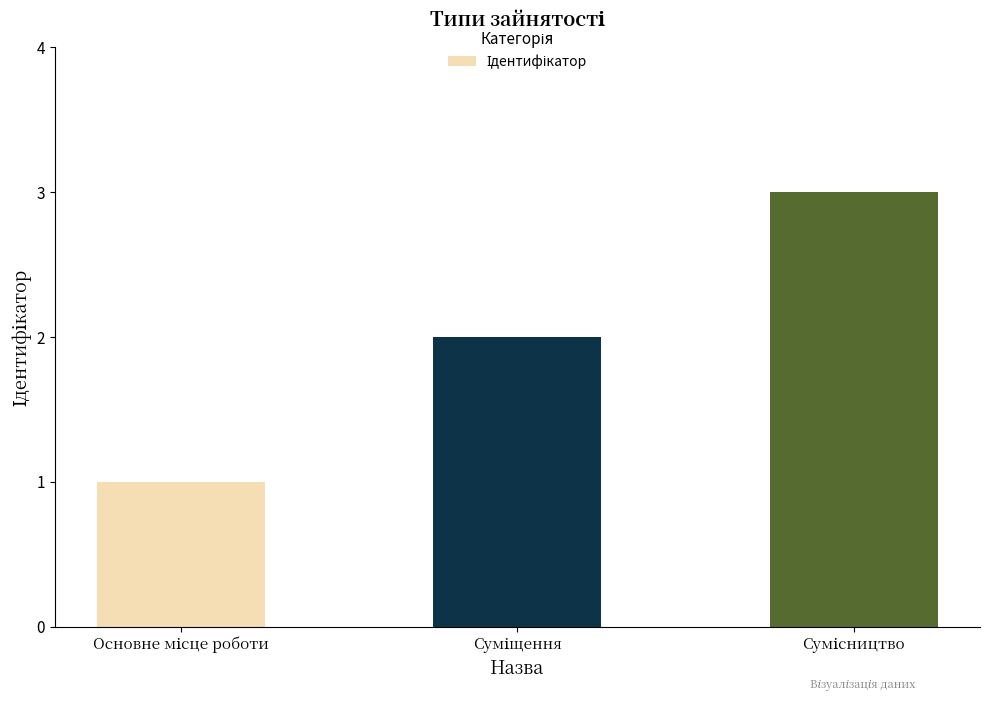

What is the maximum value shown in the chart?

3